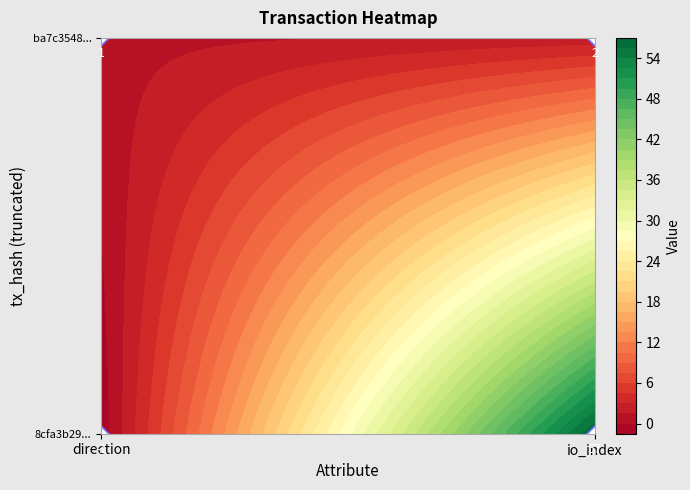

Reading left to right, transcribe all the data shown in this chart.

8cfa3b295c3883881afc6caa5d591a4b201285b: -1	57
ba7c3548acf805c7785a3f1517cb4fcb044aa5b: 1	2